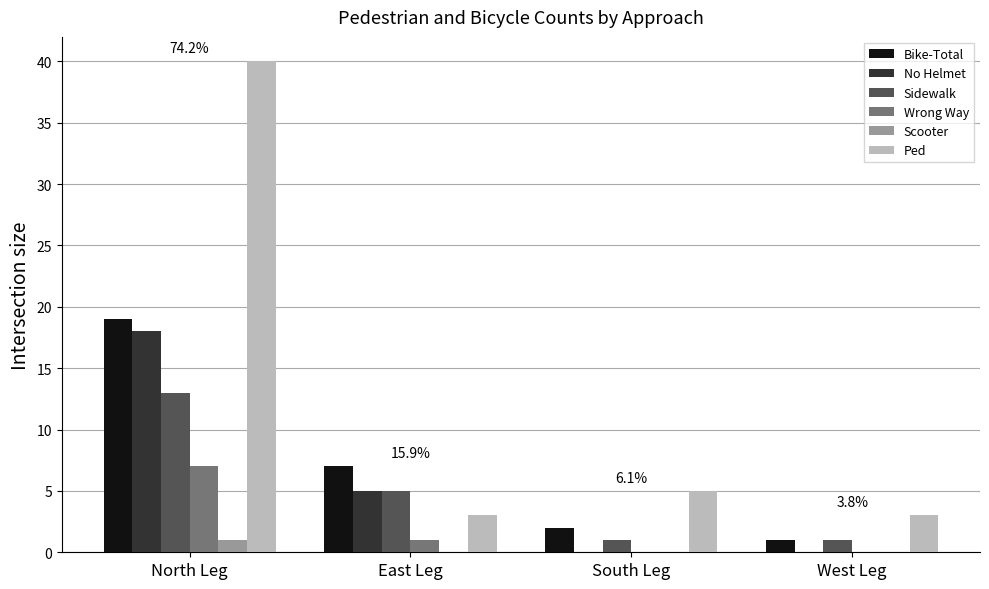

Reading left to right, extract all data points from this chart.

Bike-Total: 19	7	2	1
No Helmet: 18	5	0	0
Sidewalk: 13	5	1	1
Wrong Way: 7	1	0	0
Scooter: 1	0	0	0
Ped: 40	3	5	3